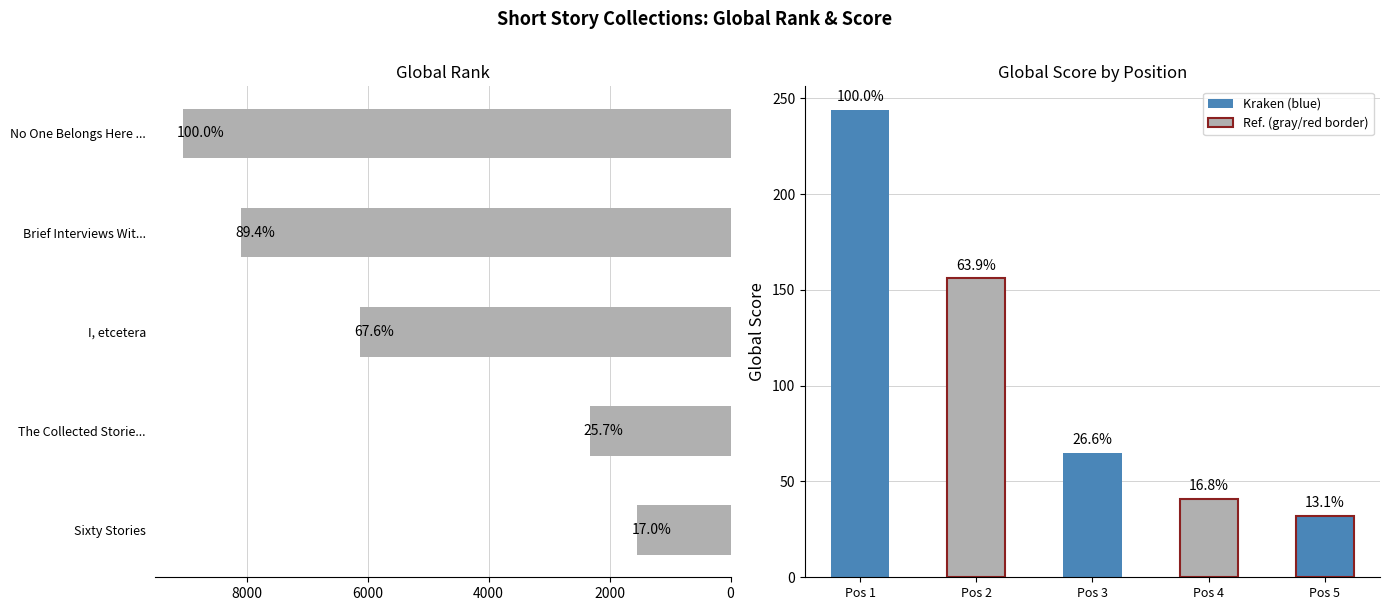

What is the sum of all values?

27143